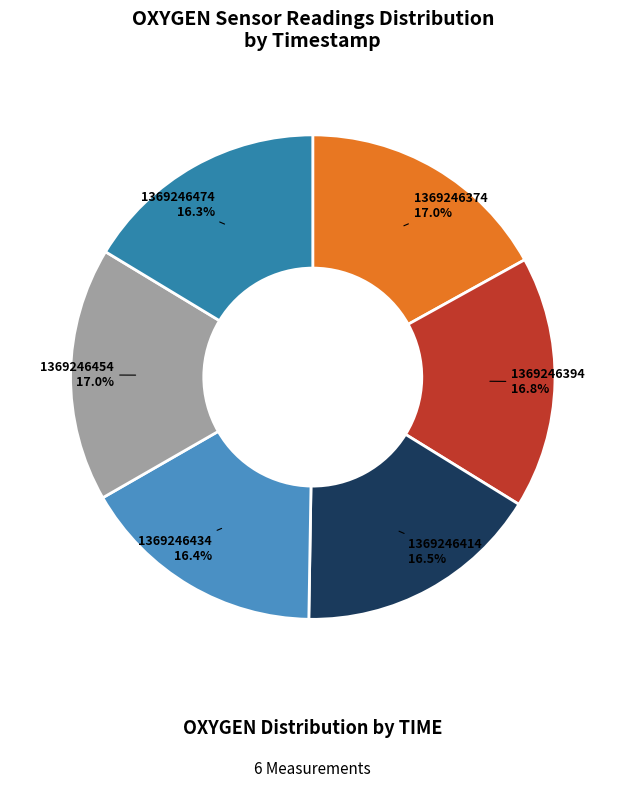

To the nearest percent, what percentage of the pie is 1369246474?

16%